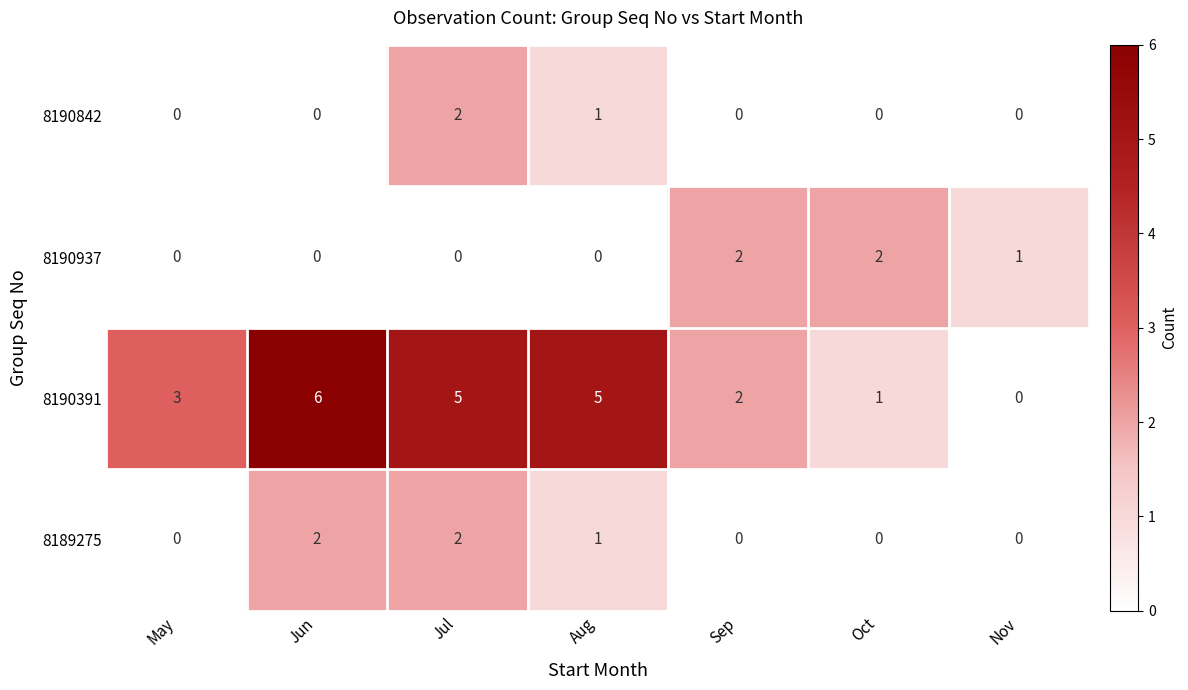

How many series are shown in this chart?

4